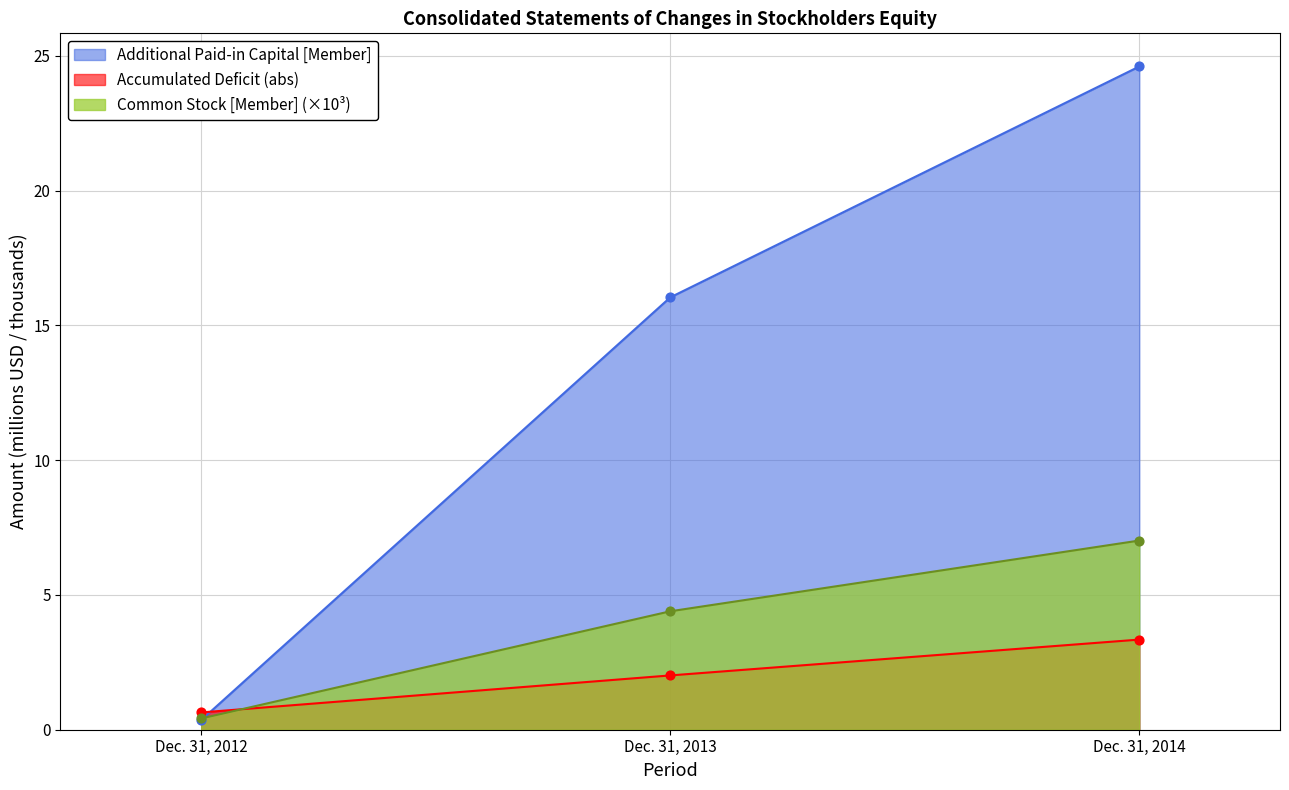

Which series has the largest total across all categories?

Additional Paid-in Capital [Member]